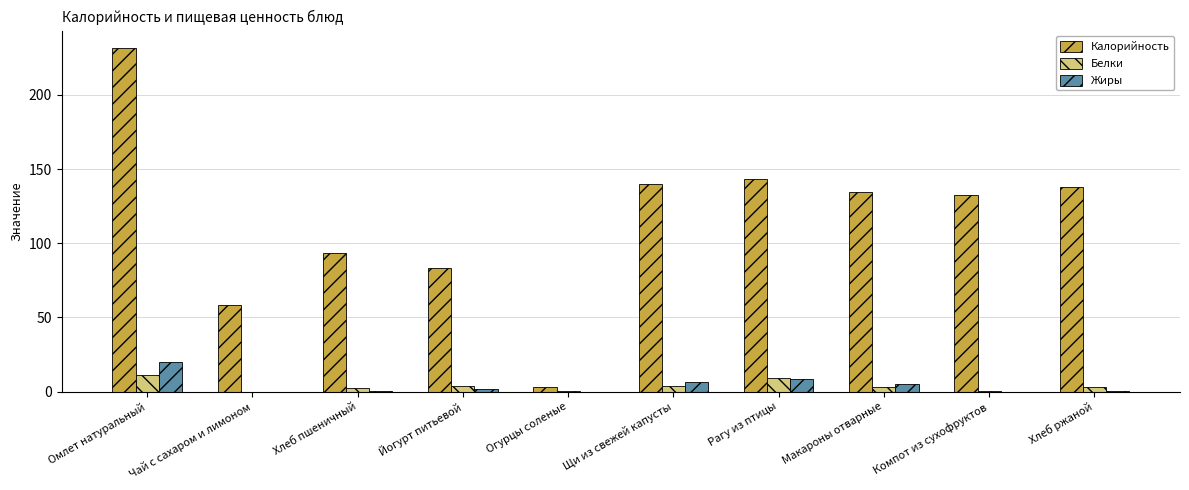

Is it true that Жиры equals 19.9 at Омлет натуральный?

True